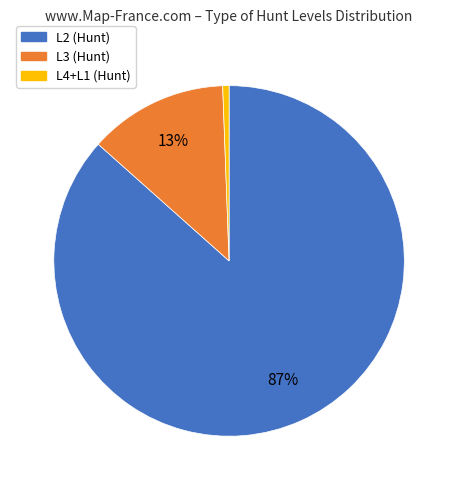

Rank the categories by value from highest to lowest.

L2 (Hunt), L3 (Hunt), L4+L1 (Hunt)